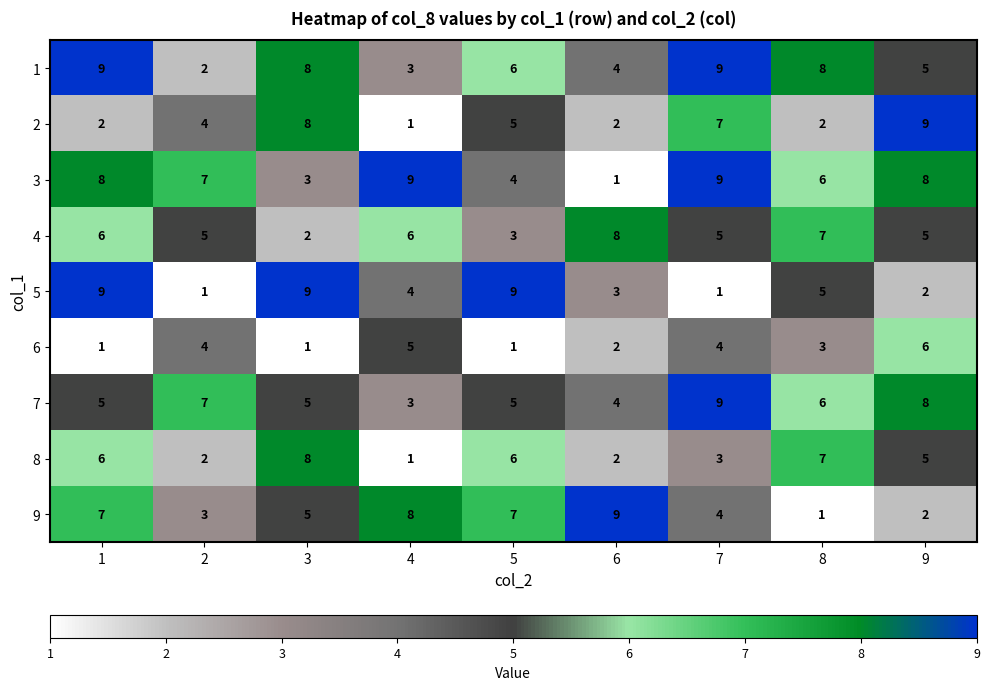

Count the number of categories in the chart.

9